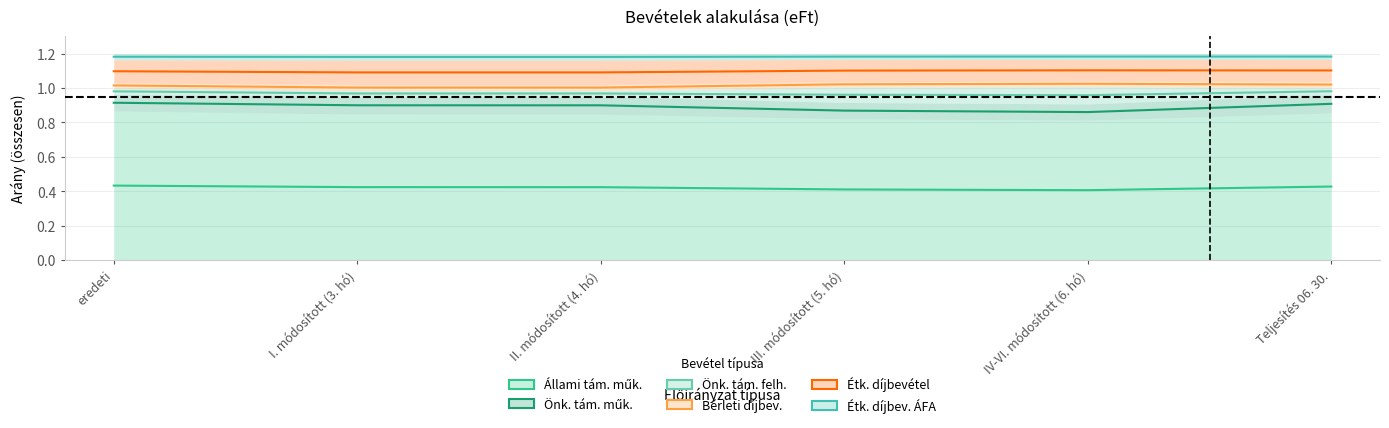

What is the value of the Étk. díjbev. ÁFA point at the 1st from the left?

1.2